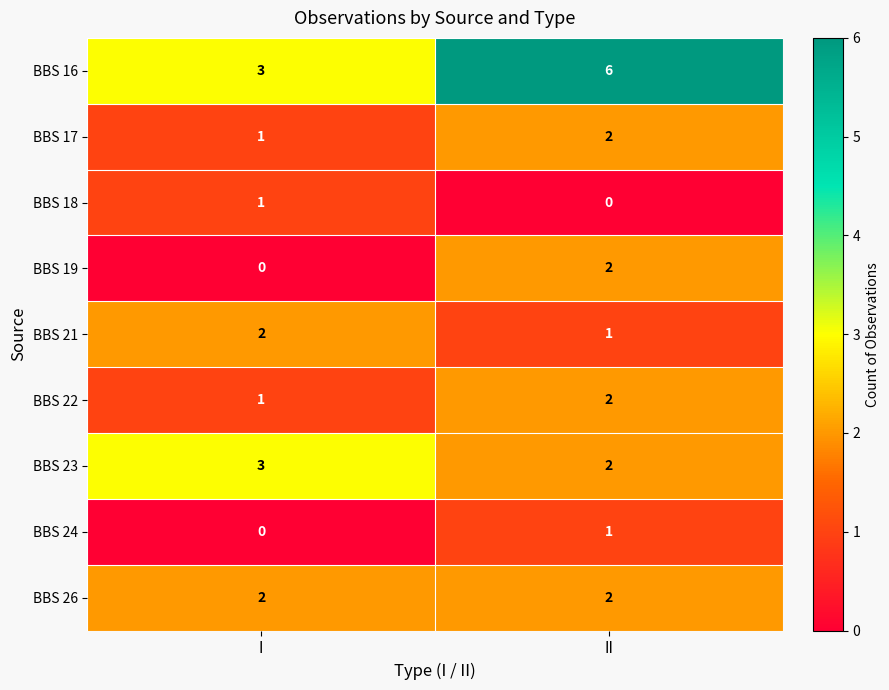

Which series has the largest range (max minus min)?

BBS 16